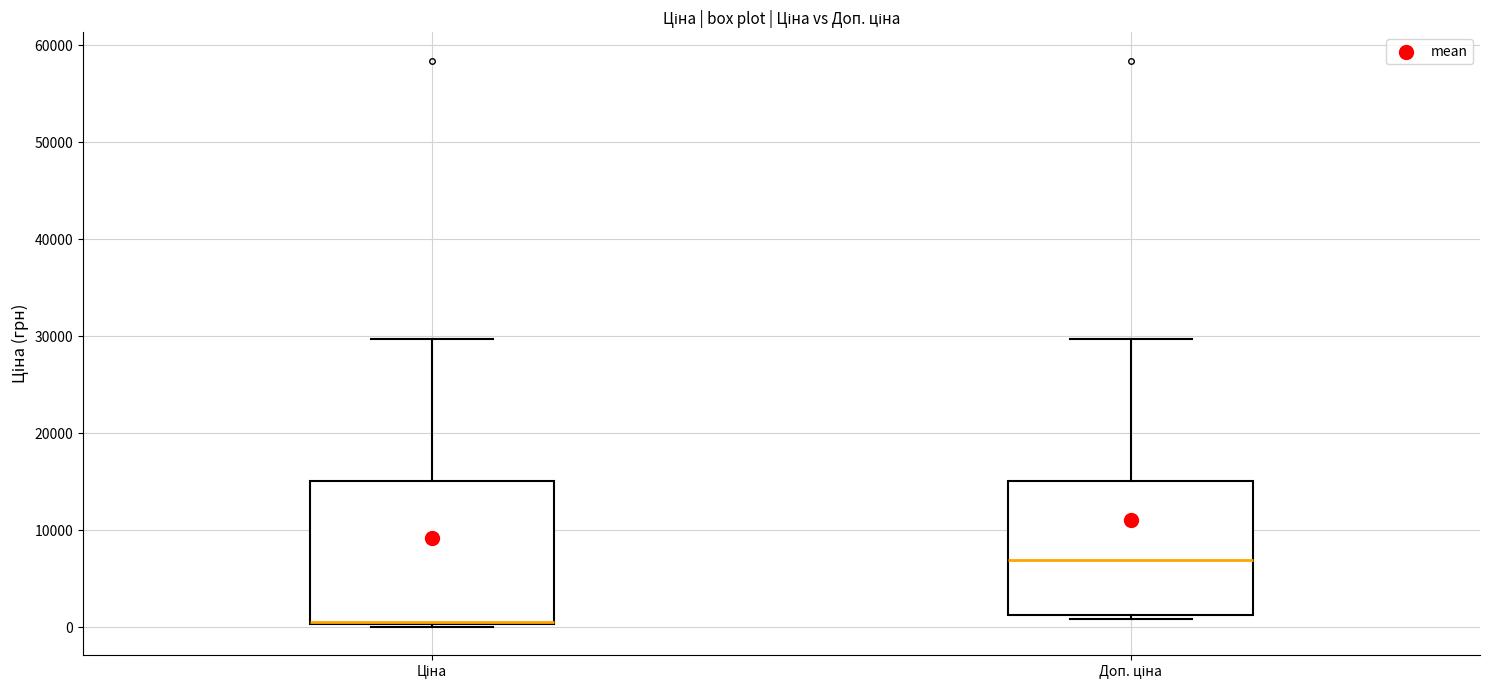

Where does the median line of the box for Доп. ціна sit on the y-axis? The values are not printed on the chart, so give them approximately, as read against the axis.

7000